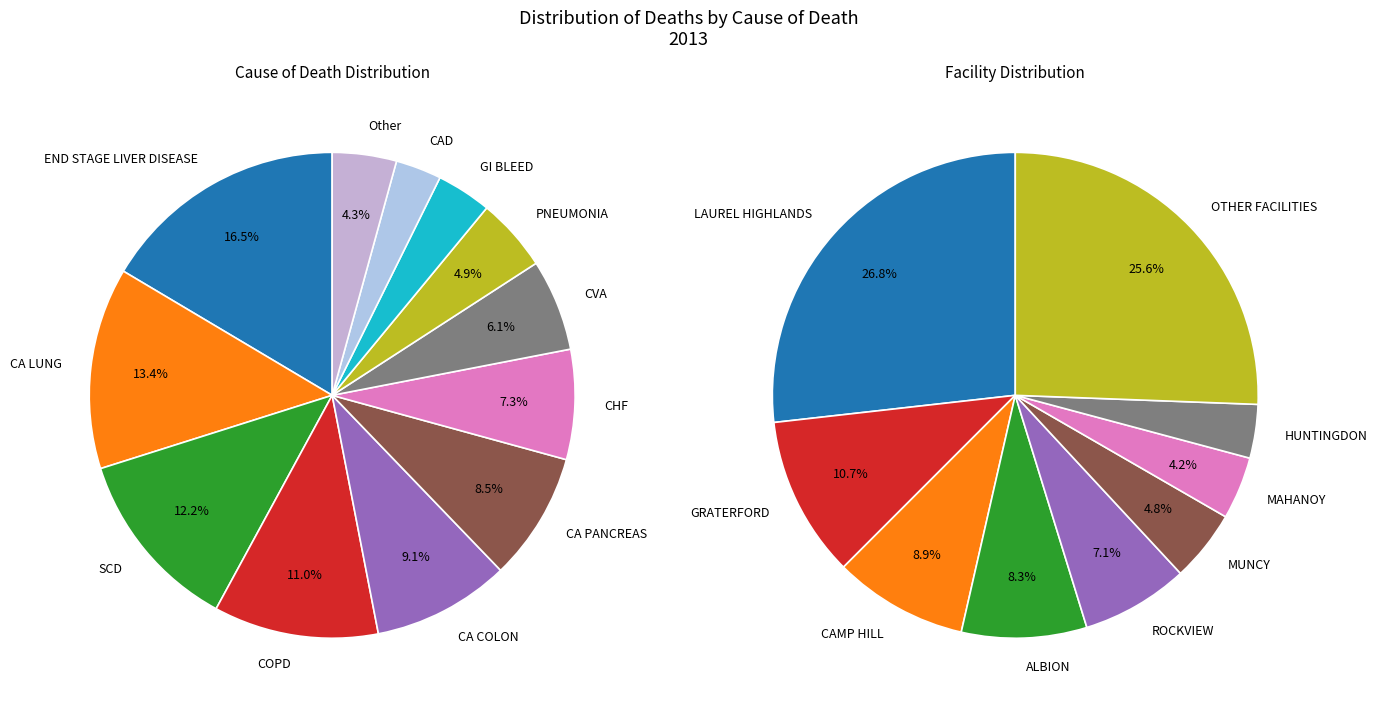

Does any single category account for the majority?

No